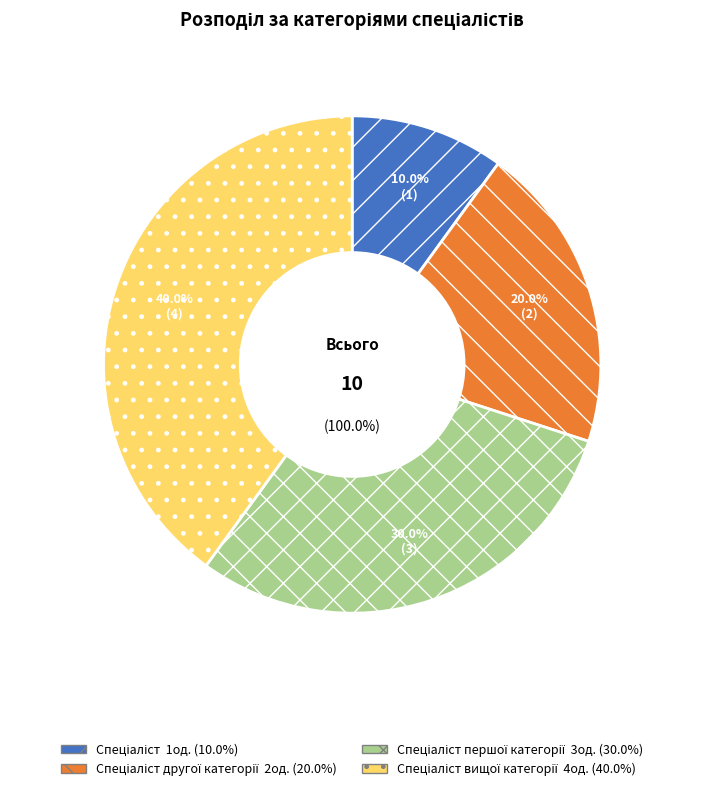

True or false: Спеціаліст першої категорії accounts for 30% of the total.

True